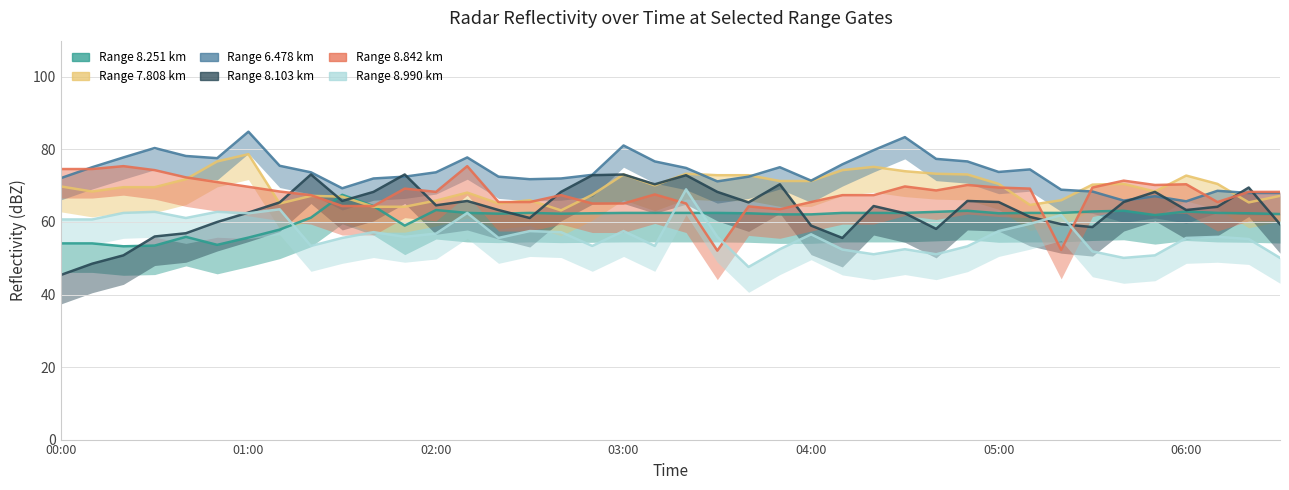

Which series changed the most between 18 and 27?

Range 8.103 km